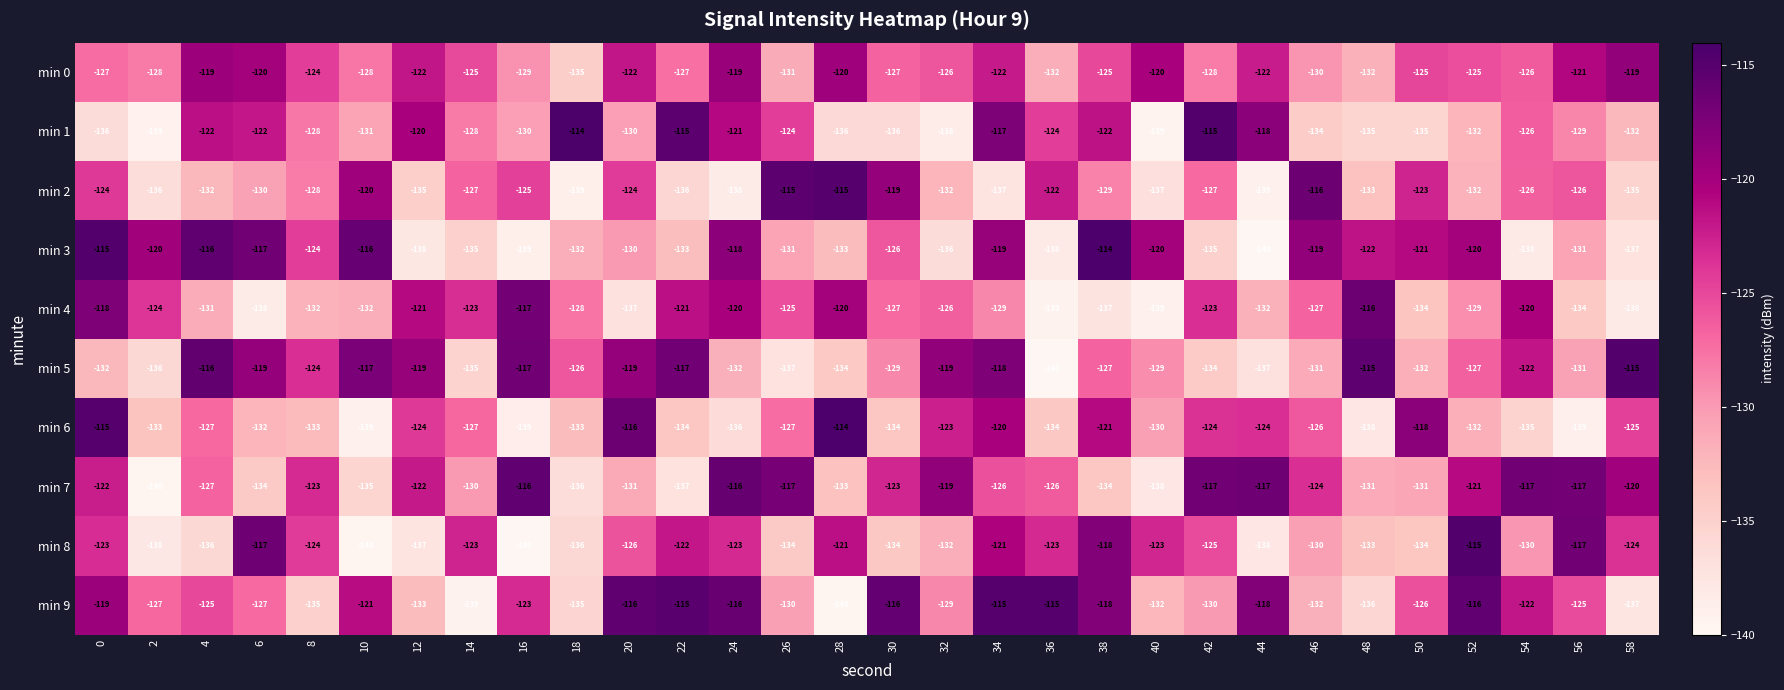

Which series changed the most between 0 and 34?

min 1